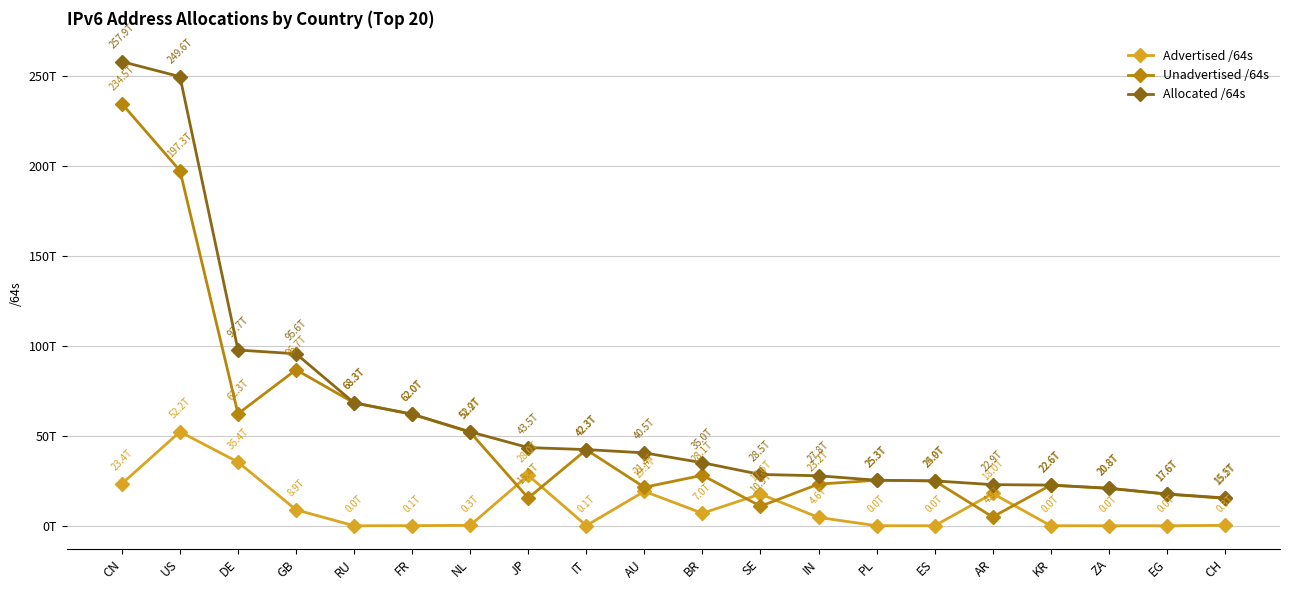

Rank the series by their average value, from highest to lowest.

Allocated /64s, Unadvertised /64s, Advertised /64s